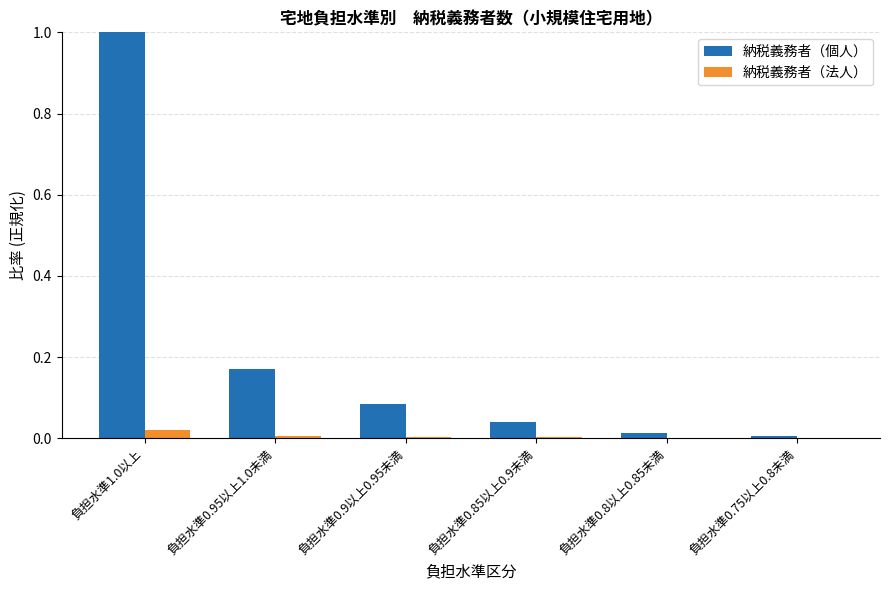

What is the maximum value shown in the chart?

1.0